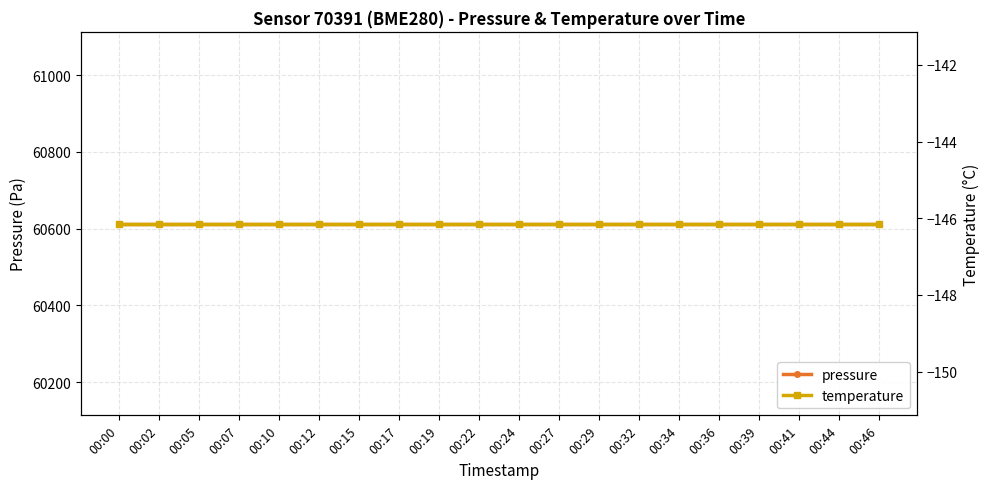

True or false: temperature and pressure intersect in this chart.

False